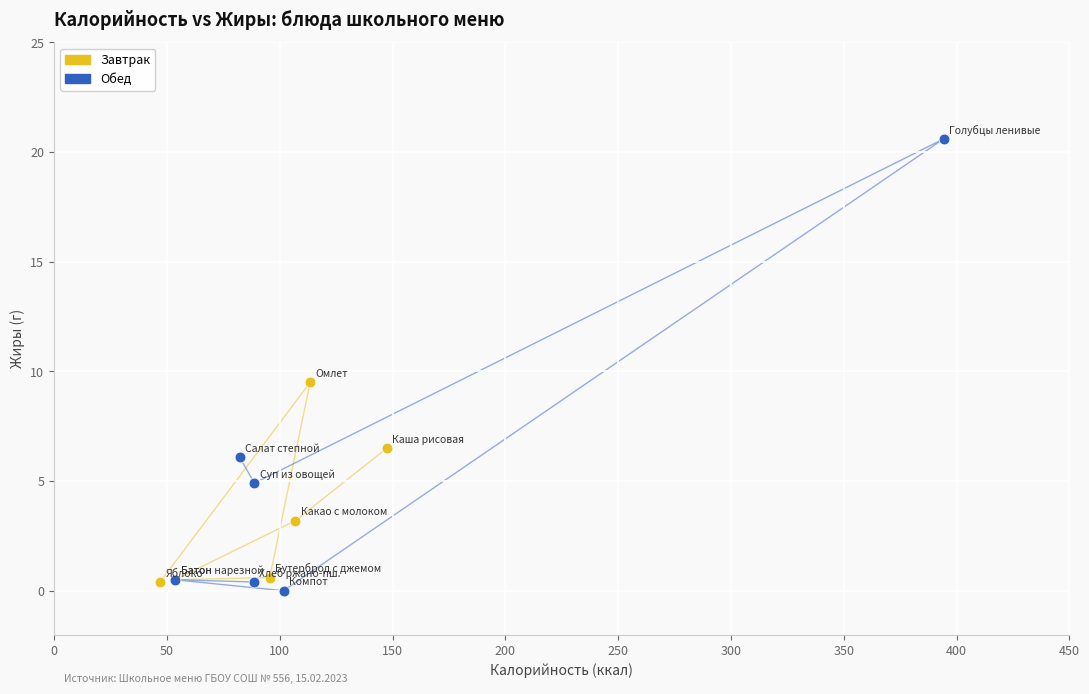

Which series contains the lowest Y value?

Обед